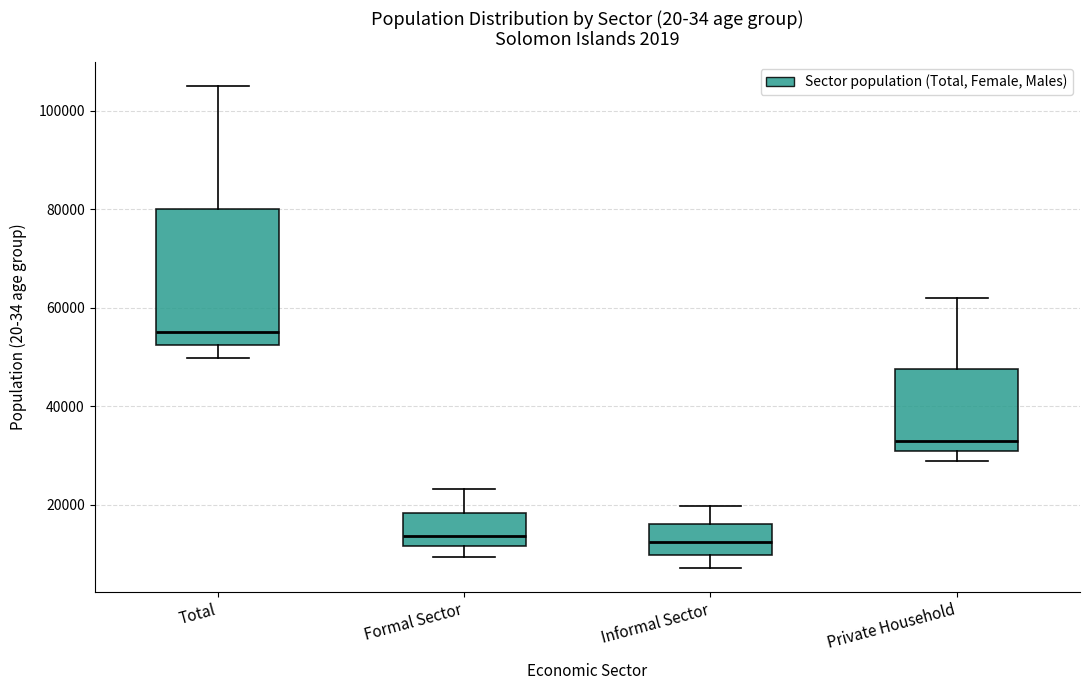

Where does the upper whisker of the box for Total end on the y-axis? The values are not printed on the chart, so give them approximately, as read against the axis.

104000